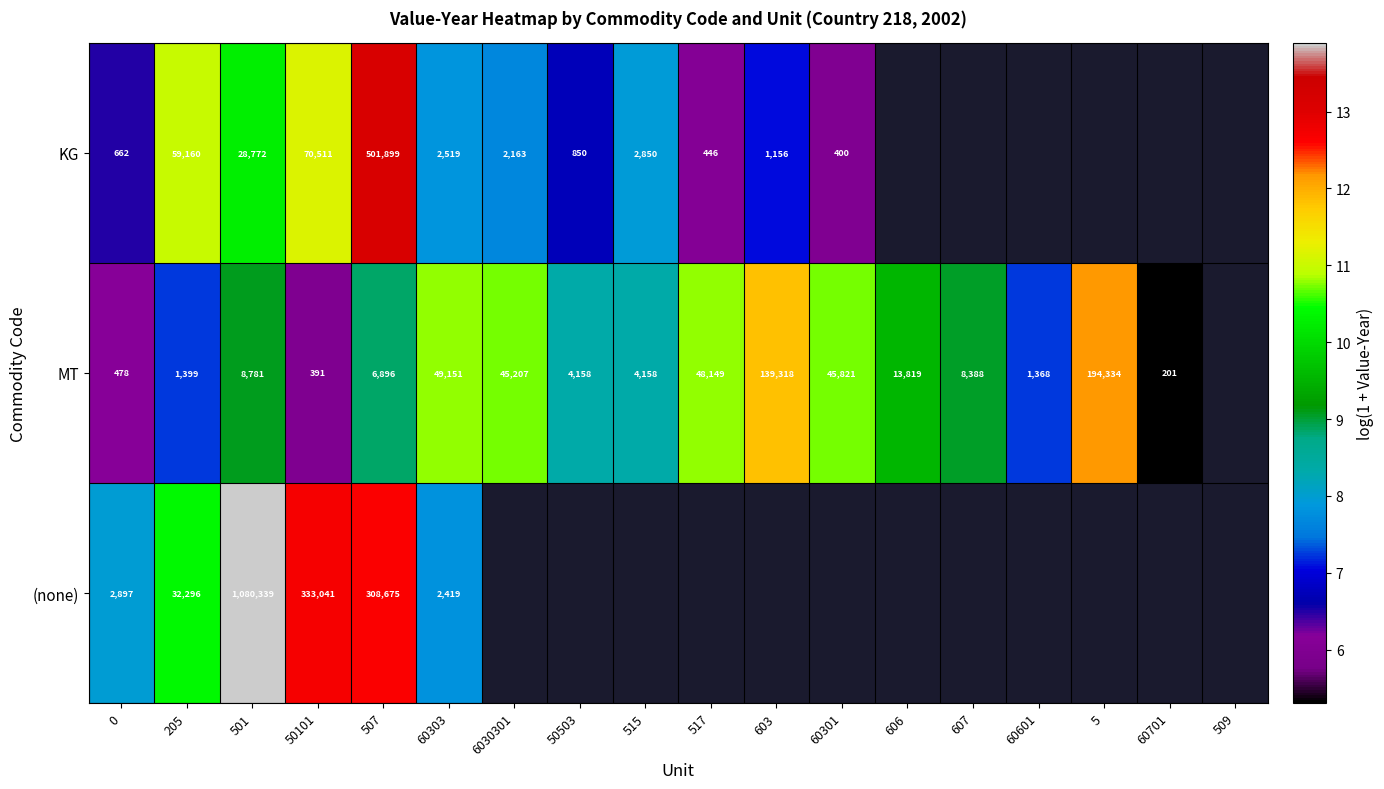

Where does the KG series first go above 10?

205